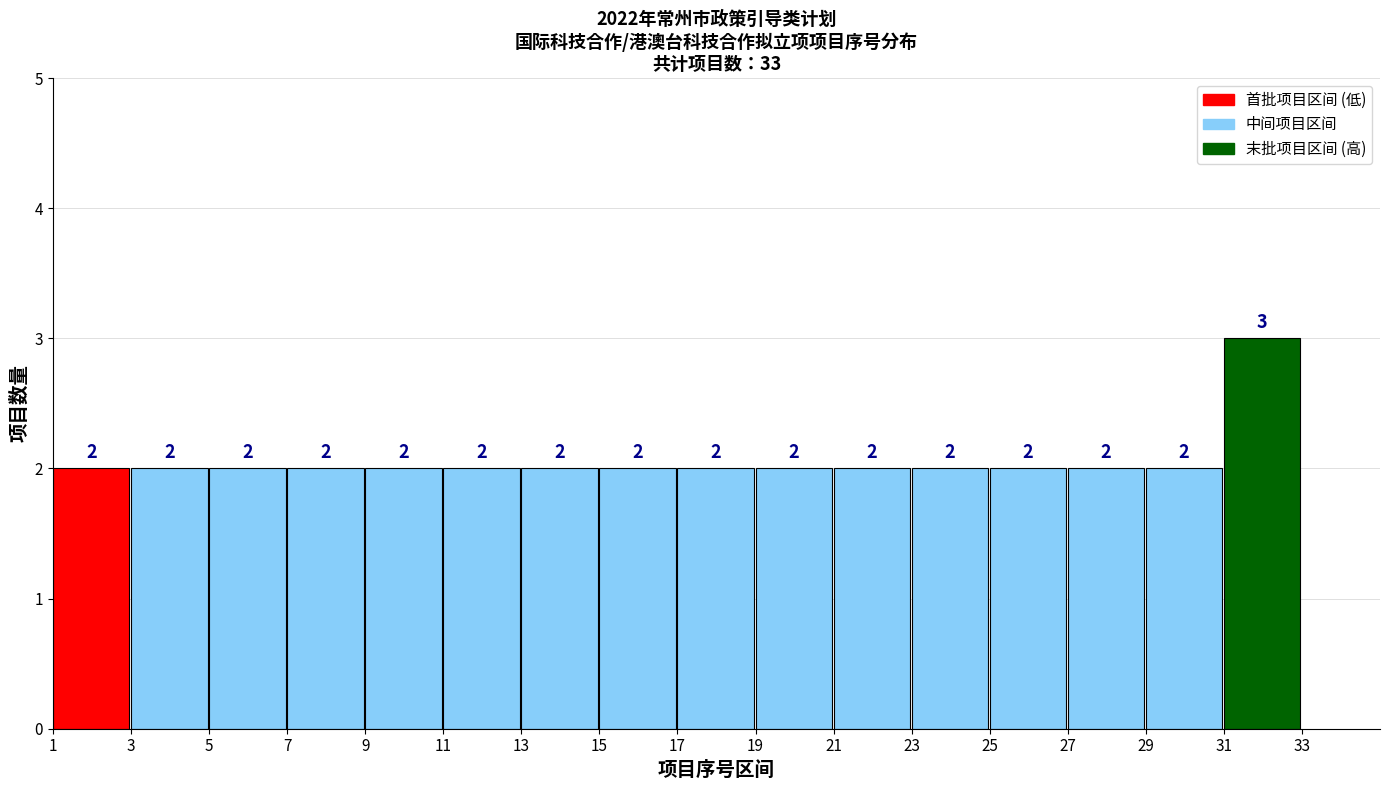

Reading left to right, transcribe this chart: for each bar, give the range it covers on the x-axis and its height.

1 to 3: 2
3 to 5: 2
5 to 7: 2
7 to 9: 2
9 to 11: 2
11 to 13: 2
13 to 15: 2
15 to 17: 2
17 to 19: 2
19 to 21: 2
21 to 23: 2
23 to 25: 2
25 to 27: 2
27 to 29: 2
29 to 31: 2
31 to 33: 3